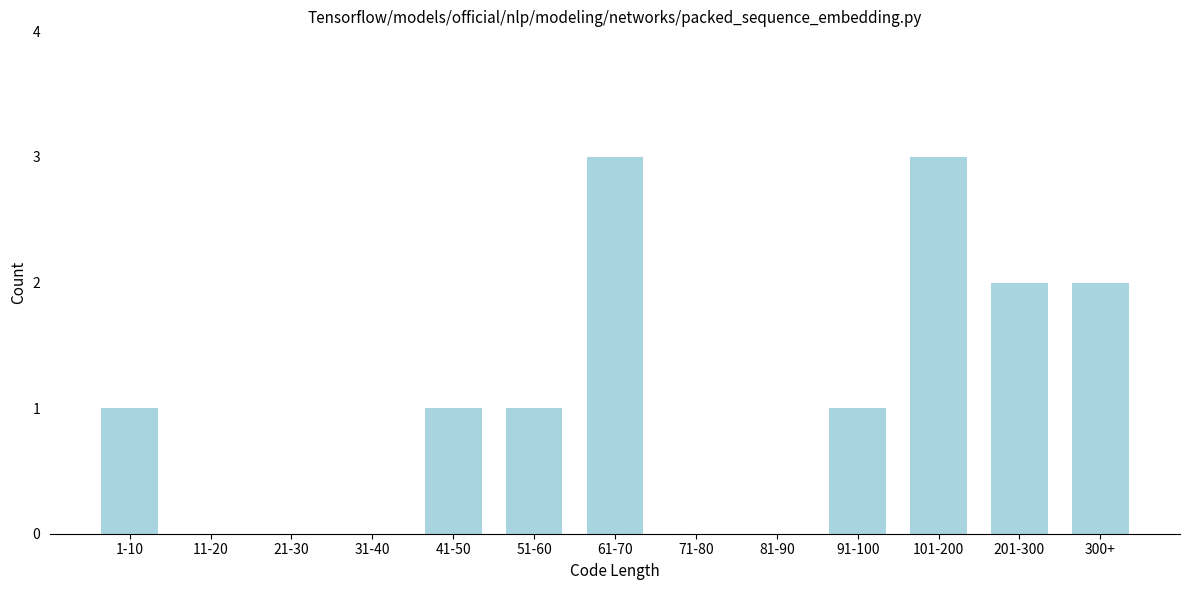

Reading right to left, list all the values displayed in this chart.

300+=2	201-300=2	101-200=3	91-100=1	81-90=0	71-80=0	61-70=3	51-60=1	41-50=1	31-40=0	21-30=0	11-20=0	1-10=1